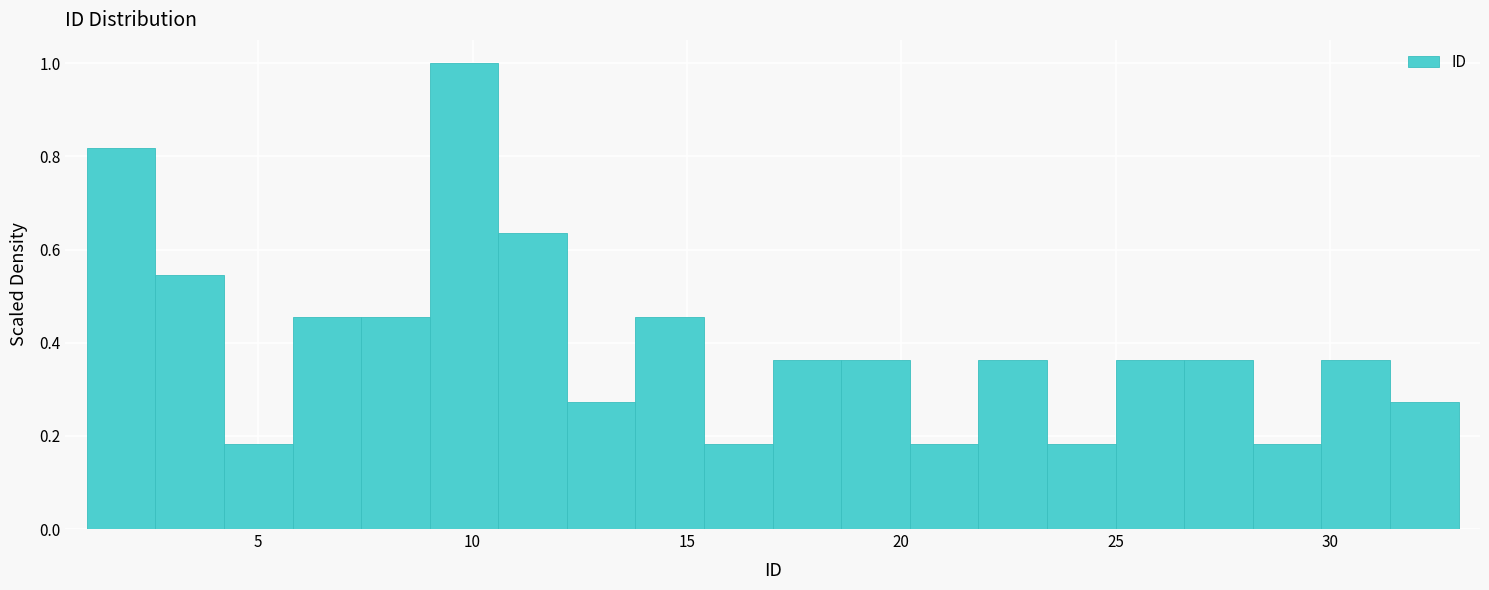

Around what value on the x-axis is the tallest bar? Give the approximate position of its centre, as read against the axis.

10.0